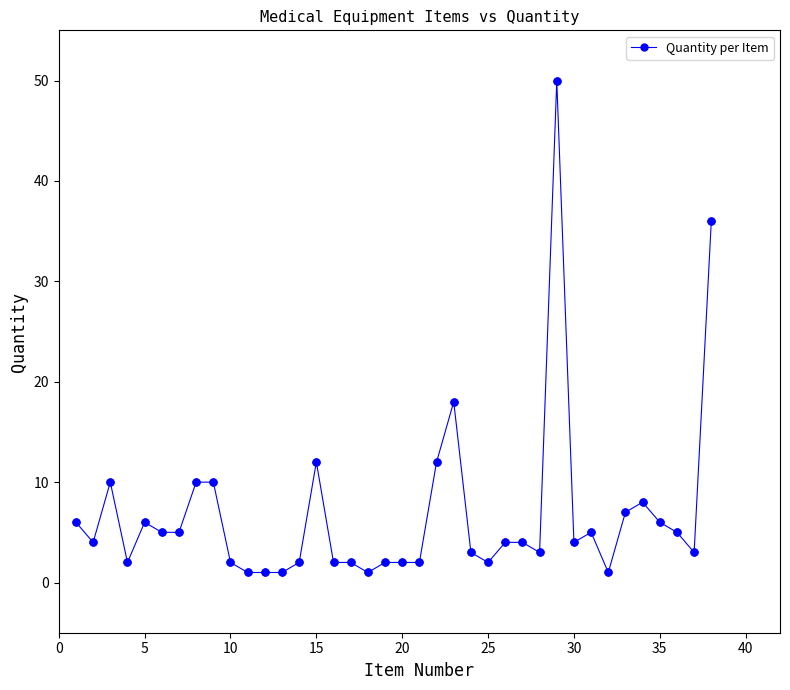

What is the value of the 30th point from the left?

4